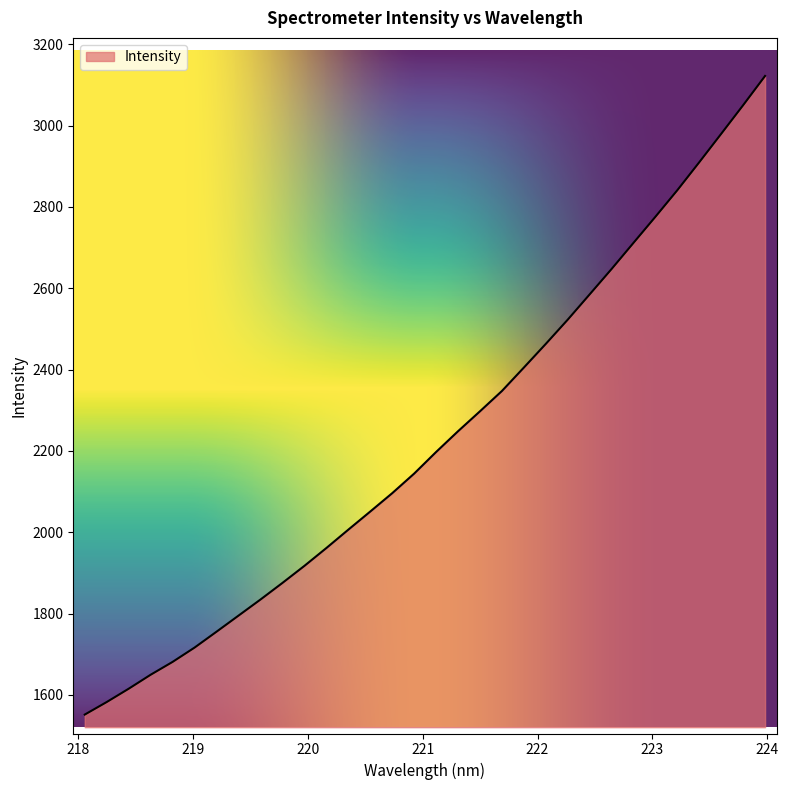

What is the smallest value displayed?

1551.5